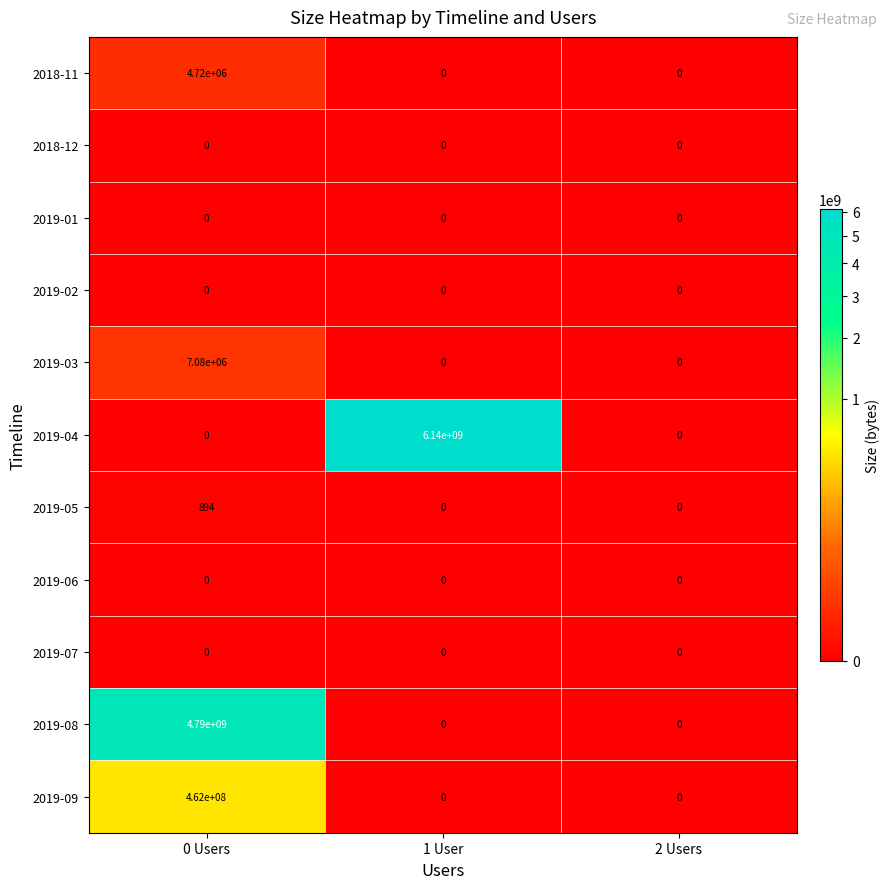

Count the number of data series in this chart.

11